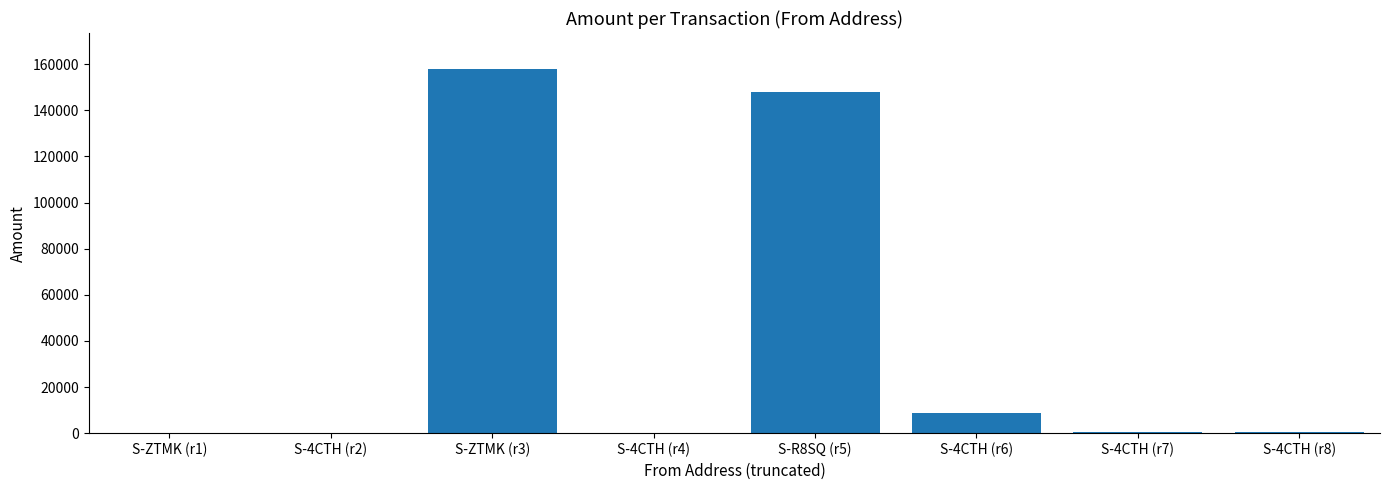

How many categories are shown in the chart?

8